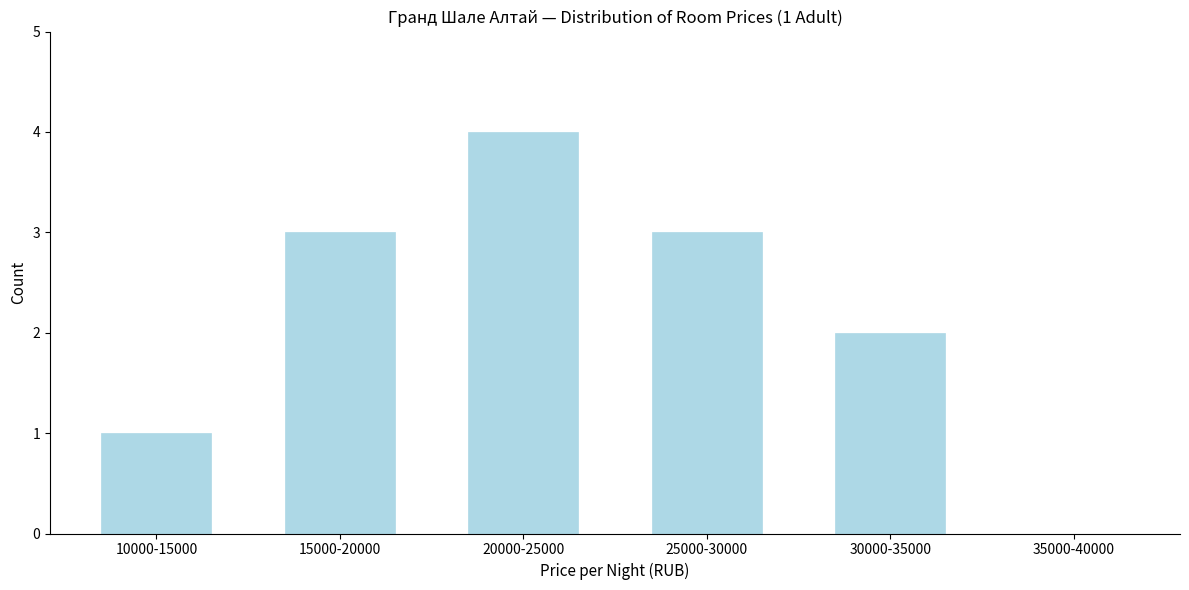

Reading left to right, extract all data points from this chart.

10000-15000=1	15000-20000=3	20000-25000=4	25000-30000=3	30000-35000=2	35000-40000=0